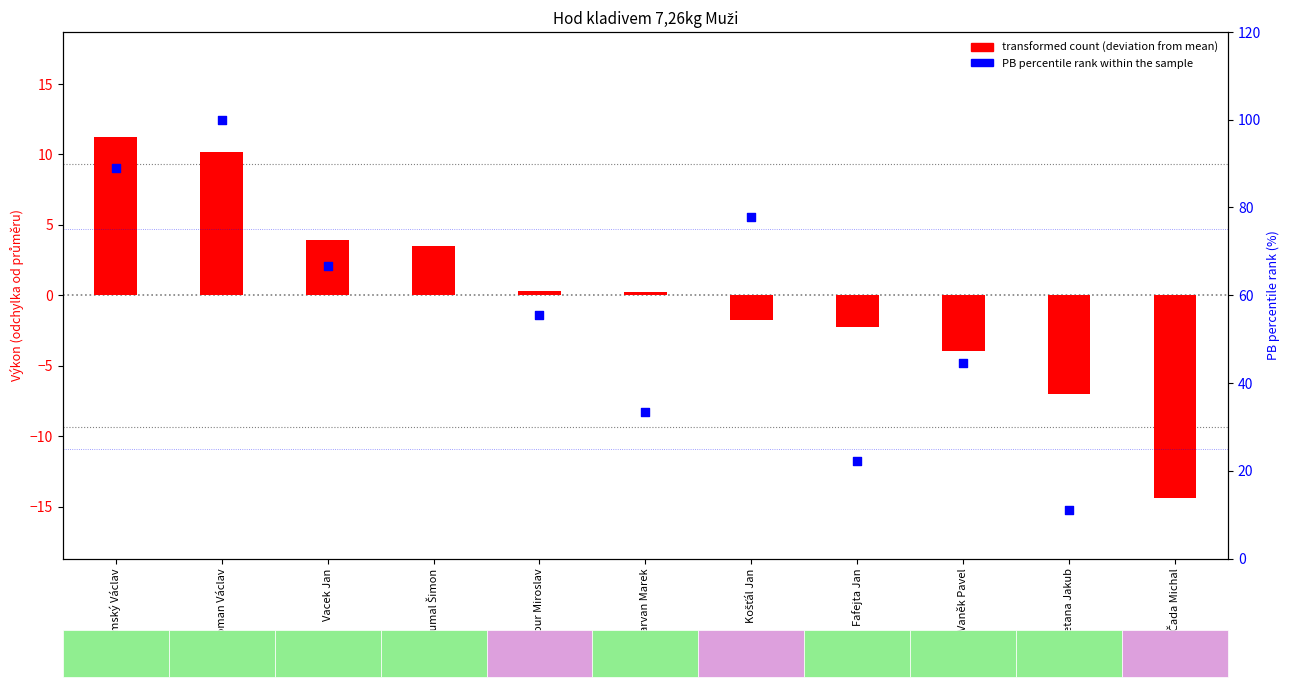

Which series reaches the minimum Y coordinate?

transformed count (deviation from mean)